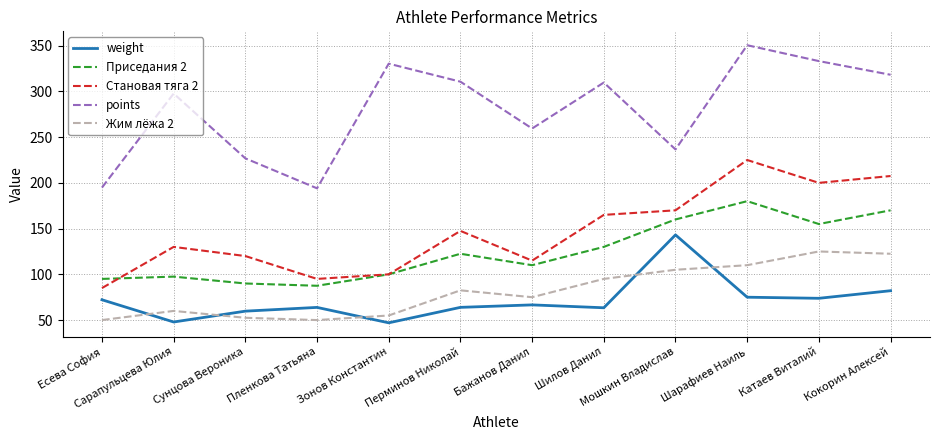

What is the minimum value shown in the chart?

47.0